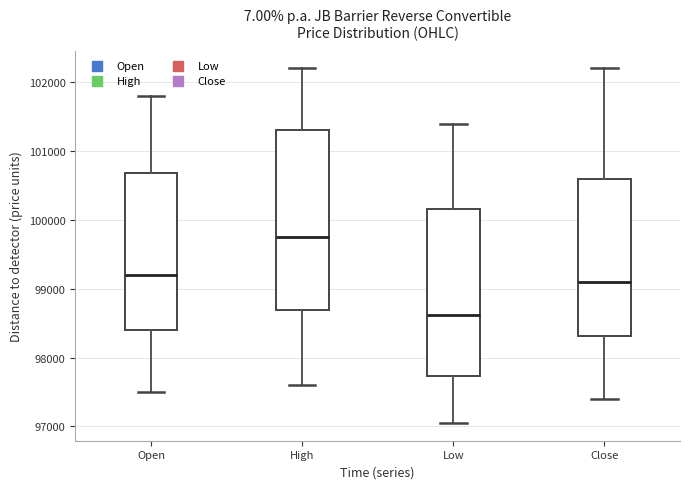

Where does the upper whisker of the box for Low end on the y-axis? The values are not printed on the chart, so give them approximately, as read against the axis.

101400